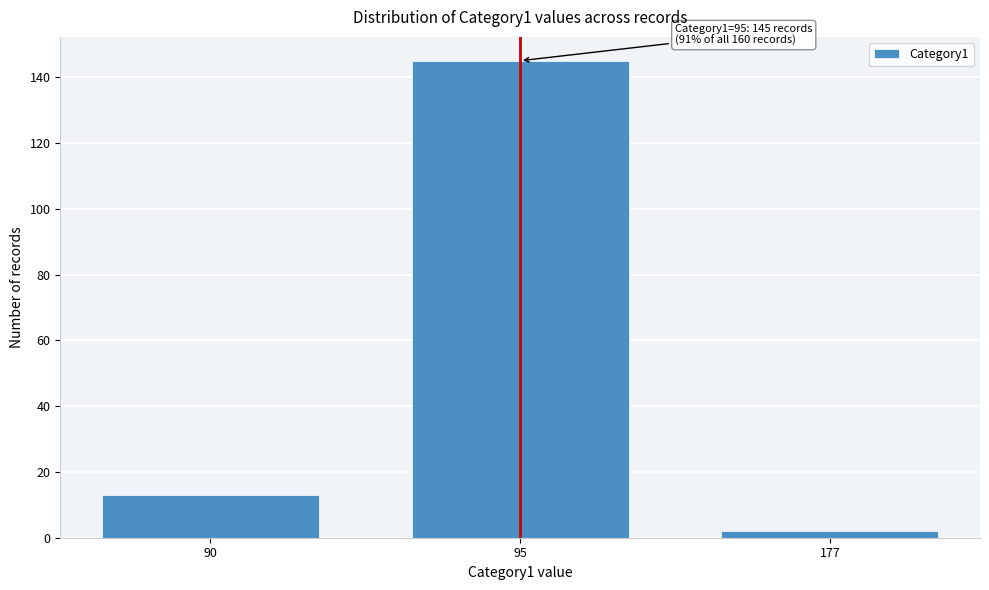

Reading right to left, transcribe all the data shown in this chart.

2	145	13